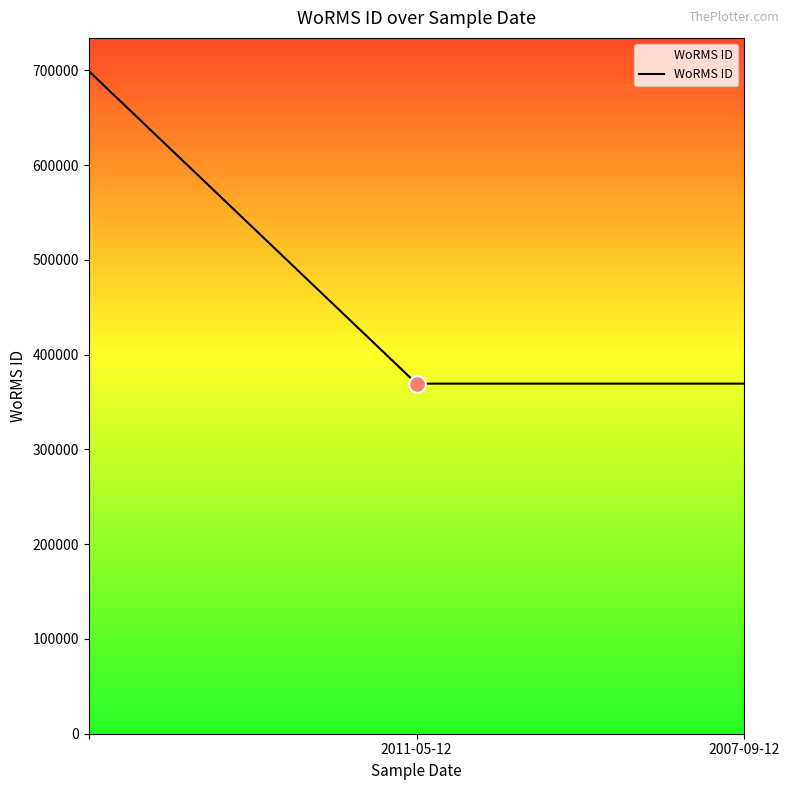

How many categories are shown in the chart?

3